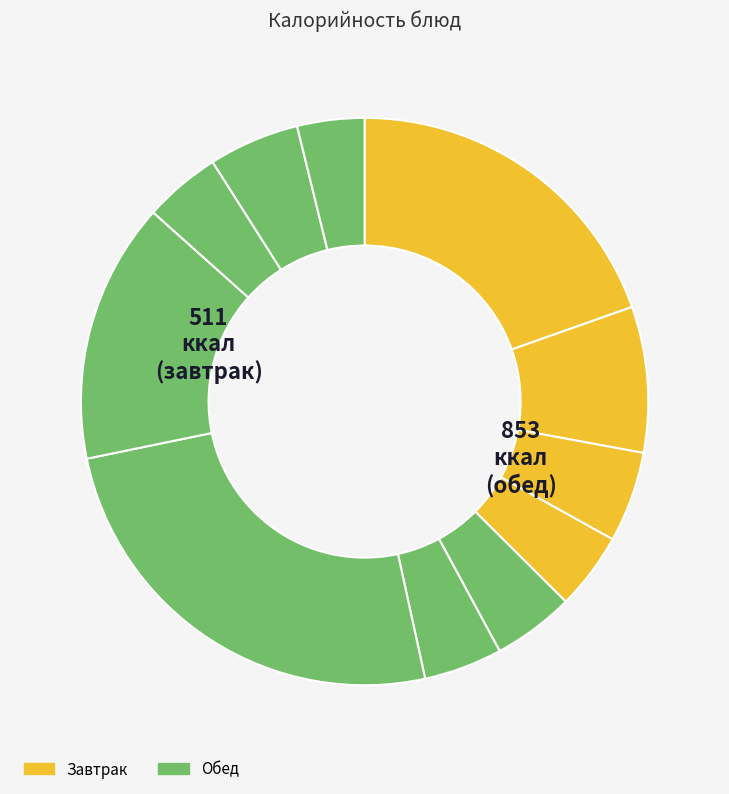

How many slices are in this pie chart?

11